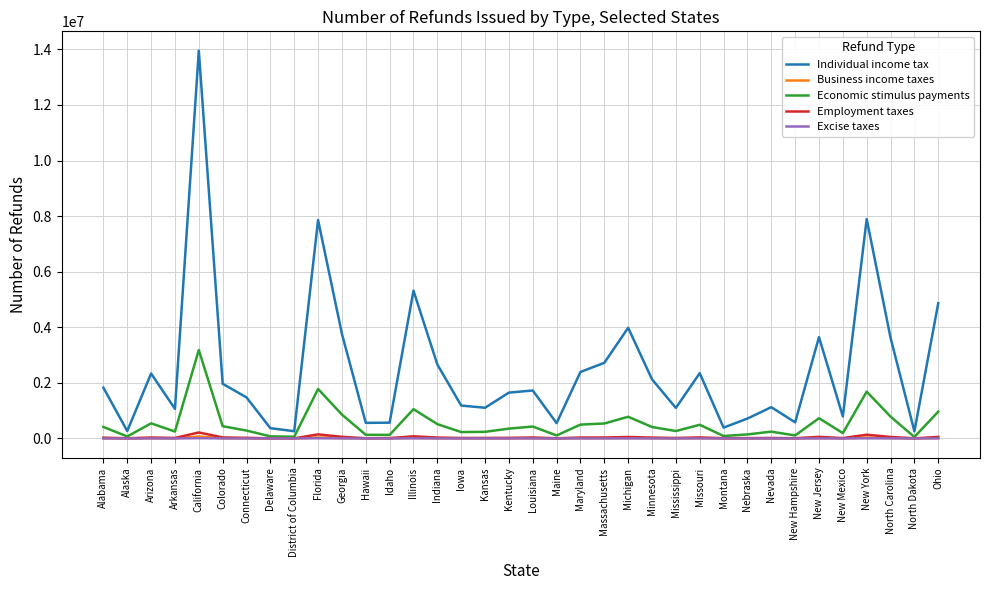

At which category is the sum across all series the highest?

California